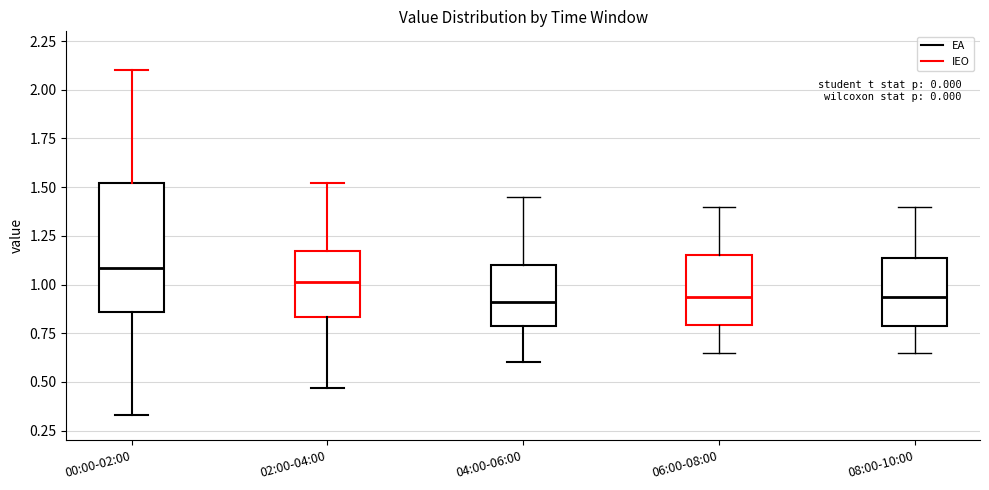

Reading left to right, read every box against the y-axis: the position of its median line, the range the box covers, and the ends of its whiskers. The values are not printed on the chart, so give them approximately, as read against the axis.

00:00-02:00: median 1.10, box 0.85 to 1.50, whiskers 0.35 to 2.10
02:00-04:00: median 1.00, box 0.85 to 1.15, whiskers 0.45 to 1.50
04:00-06:00: median 0.90, box 0.80 to 1.10, whiskers 0.60 to 1.45
06:00-08:00: median 0.95, box 0.80 to 1.15, whiskers 0.65 to 1.40
08:00-10:00: median 0.95, box 0.80 to 1.15, whiskers 0.65 to 1.40